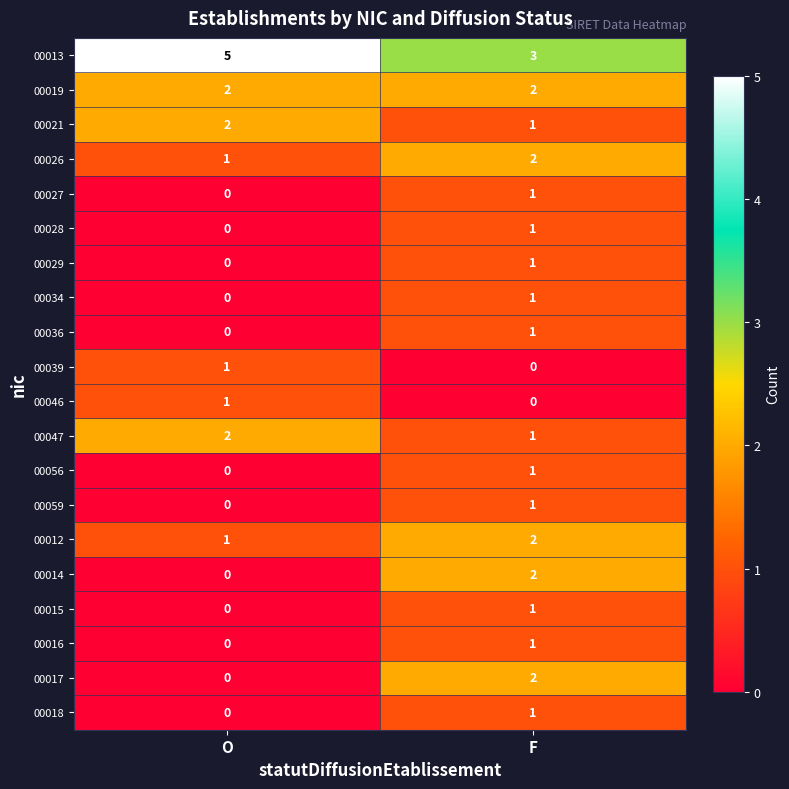

True or false: 00029 has a value of 1 at F.

True